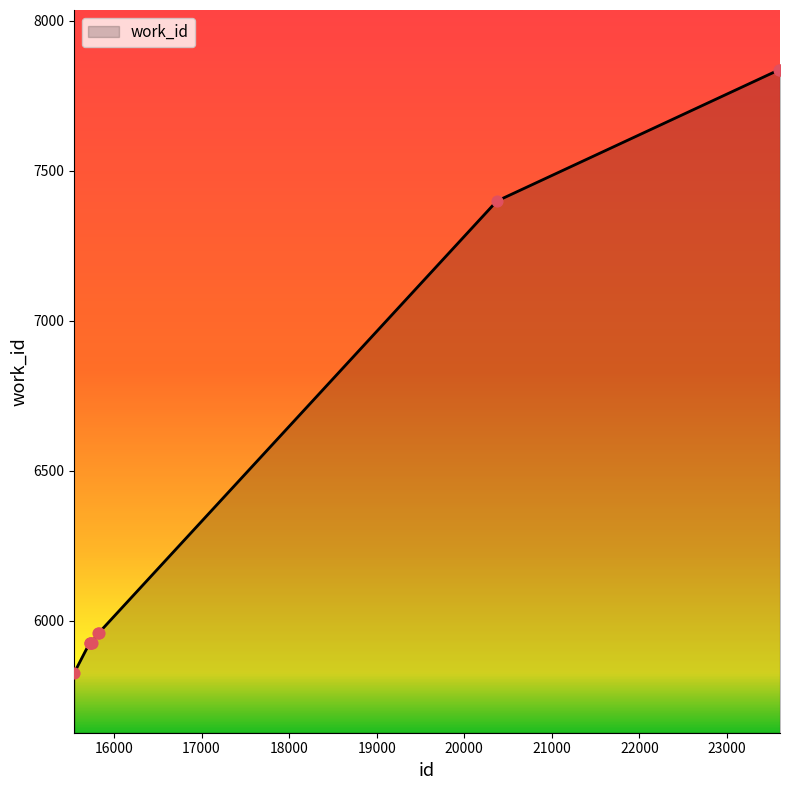

What is the maximum value shown in the chart?

7835